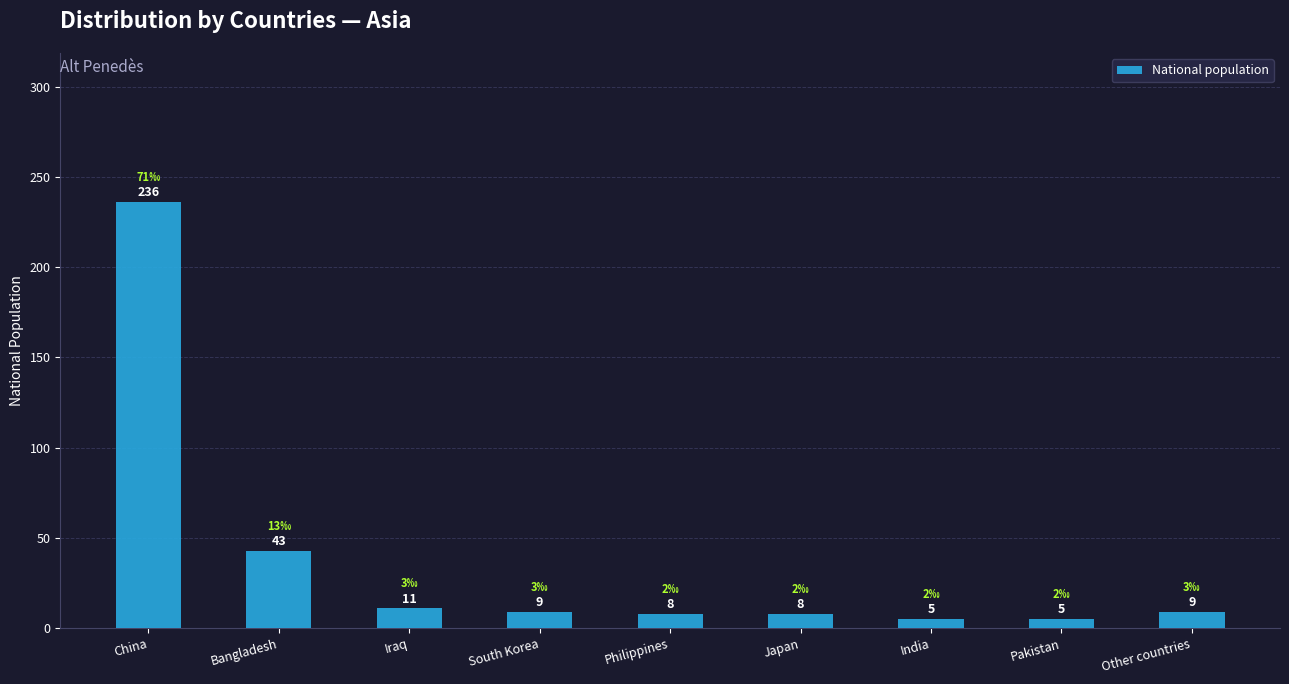

Which label corresponds to the largest value in the chart?

China